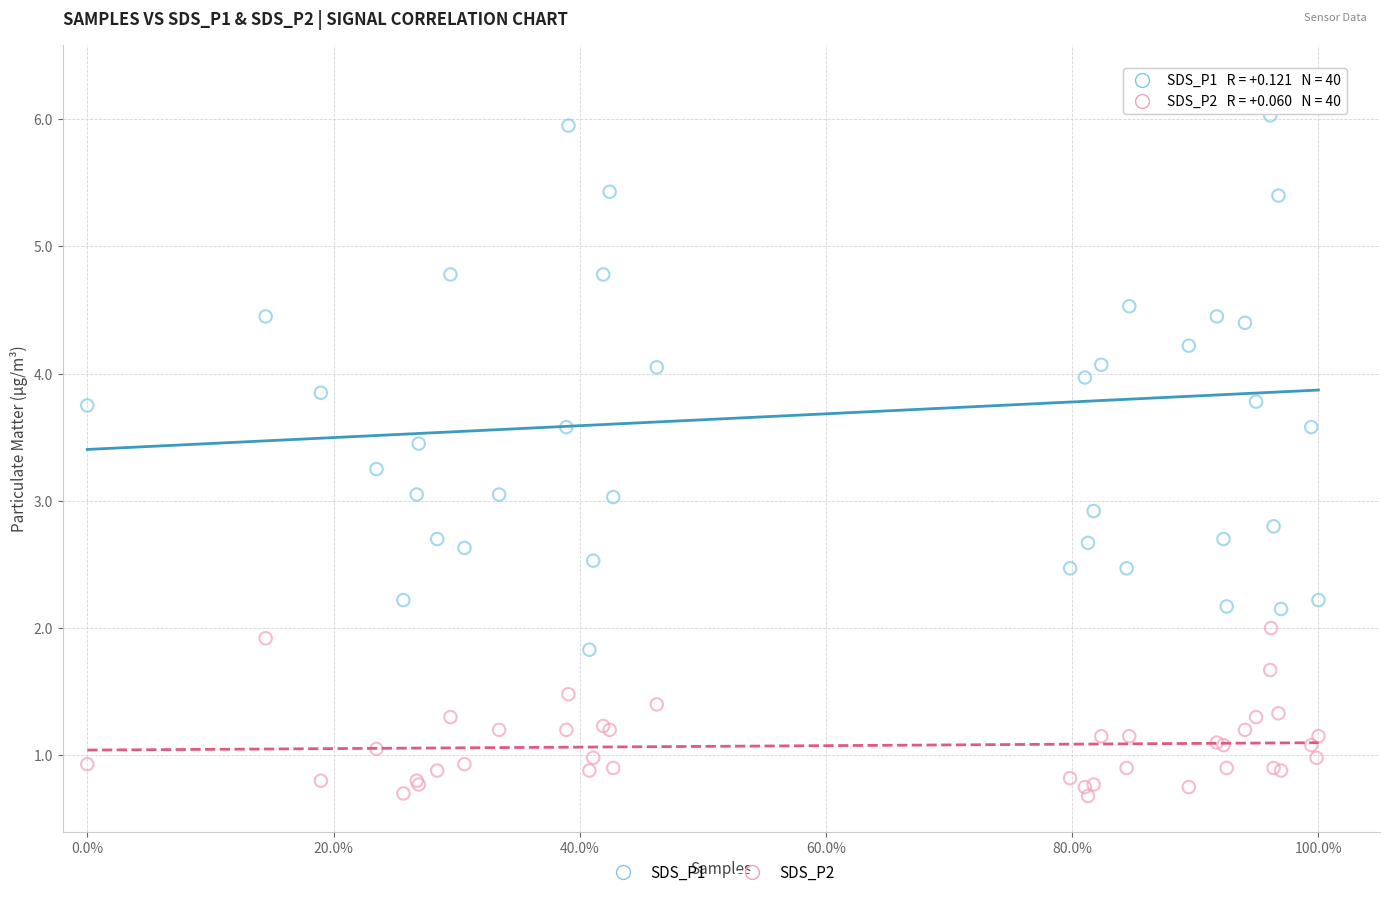

Which series reaches the minimum Y coordinate?

SDS_P2